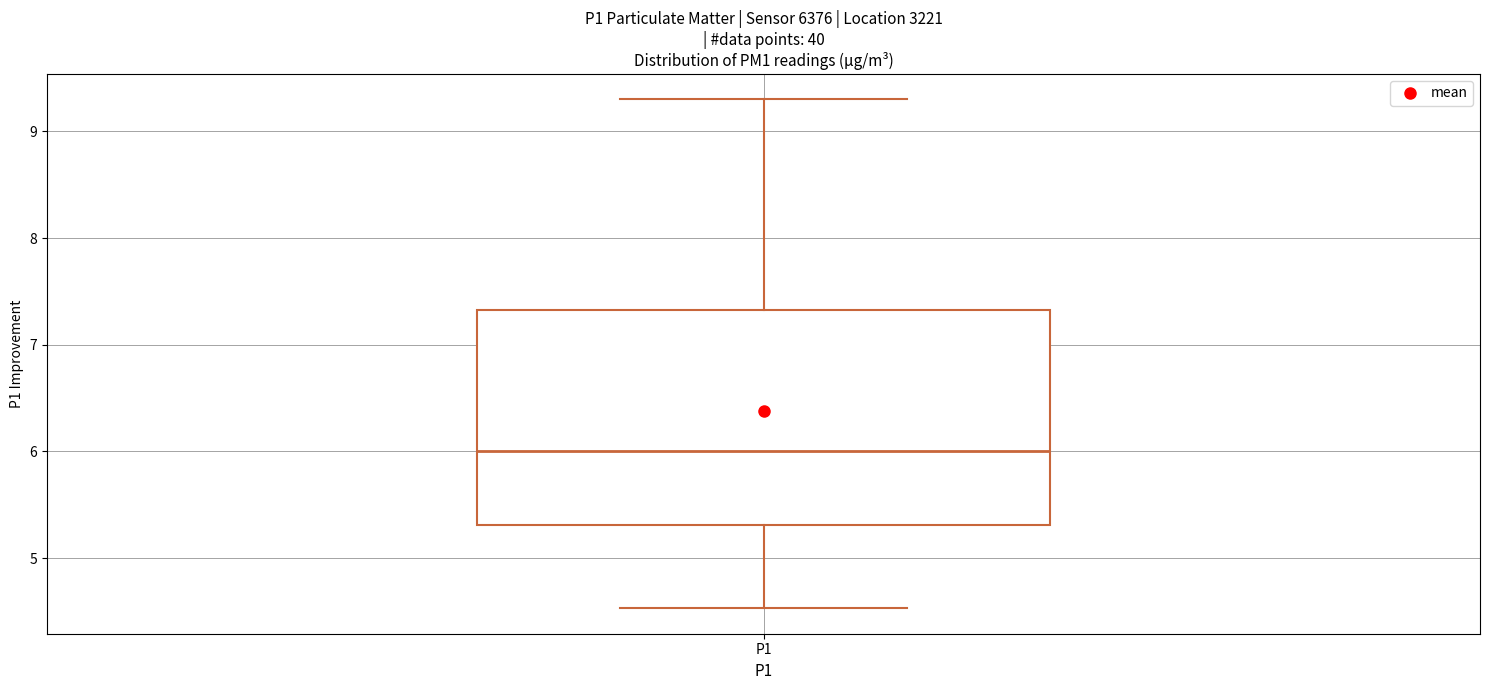

Read this box plot against the y-axis: the position of the median line, the range covered by the box, and the ends of both whiskers. The values are not printed on the chart, so give them approximately, as read against the axis.

median 6.0, box 5.3 to 7.3, whiskers 4.5 to 9.3